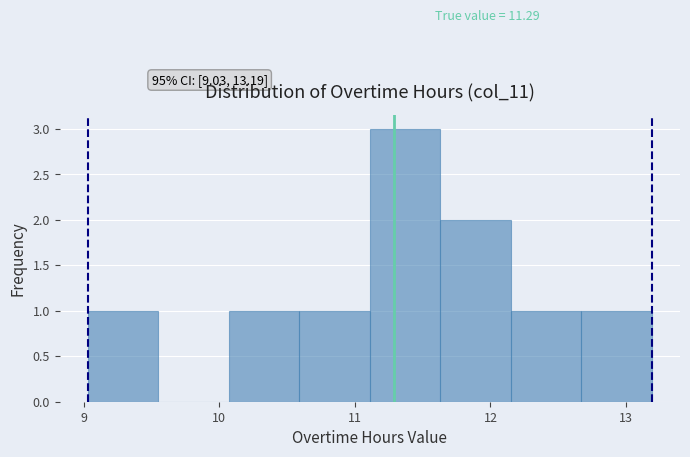

Over which range of the x-axis is the bar tallest?

11.11 to 11.63